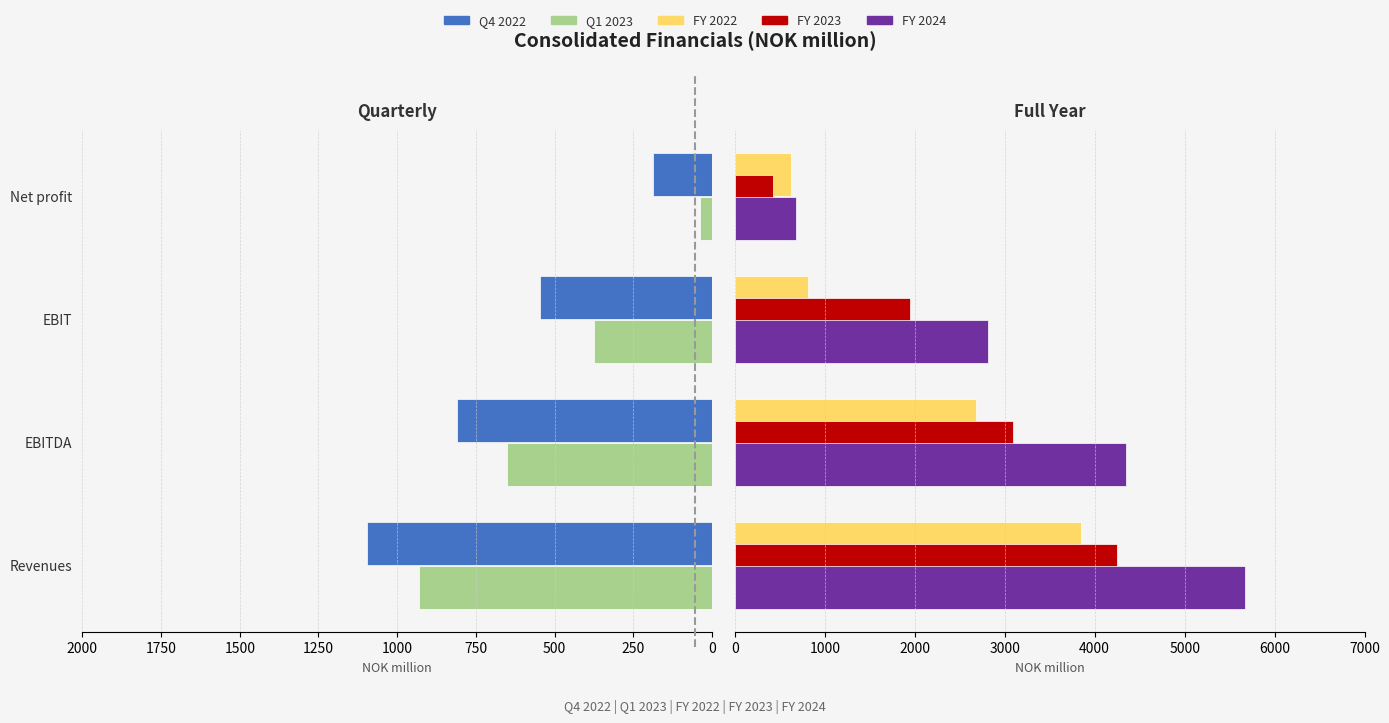

Reading left to right, list all the values displayed in this chart.

Q4 2022: 1094.7	809.1	547.4	186.5
Q1 2023: 931.5	650.6	374.4	39.4
FY 2022: 3852.6	2676.1	813.0	627.9
FY 2023: 4250.8	3087.2	1949.3	422.1
FY 2024: 5668.5	4348.7	2813.1	674.8